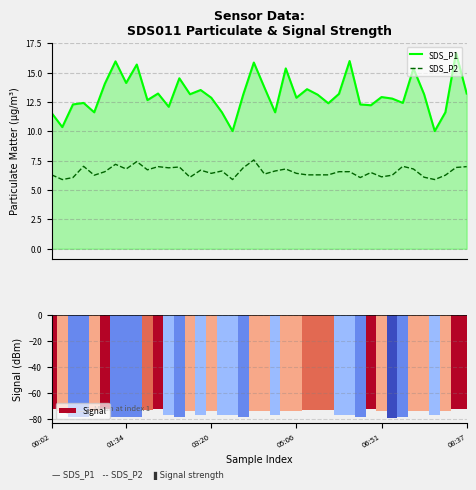

Read the SDS_P2 value at 14.

6.7